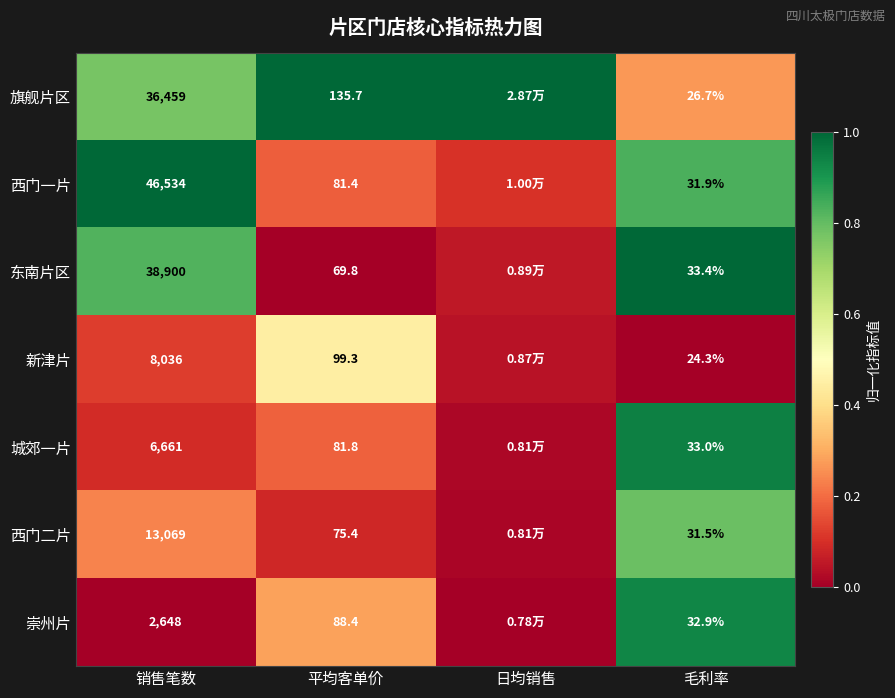

Is the value of 城郊一片 at 销售笔数 greater than the value of 西门二片 at 毛利率?

Yes